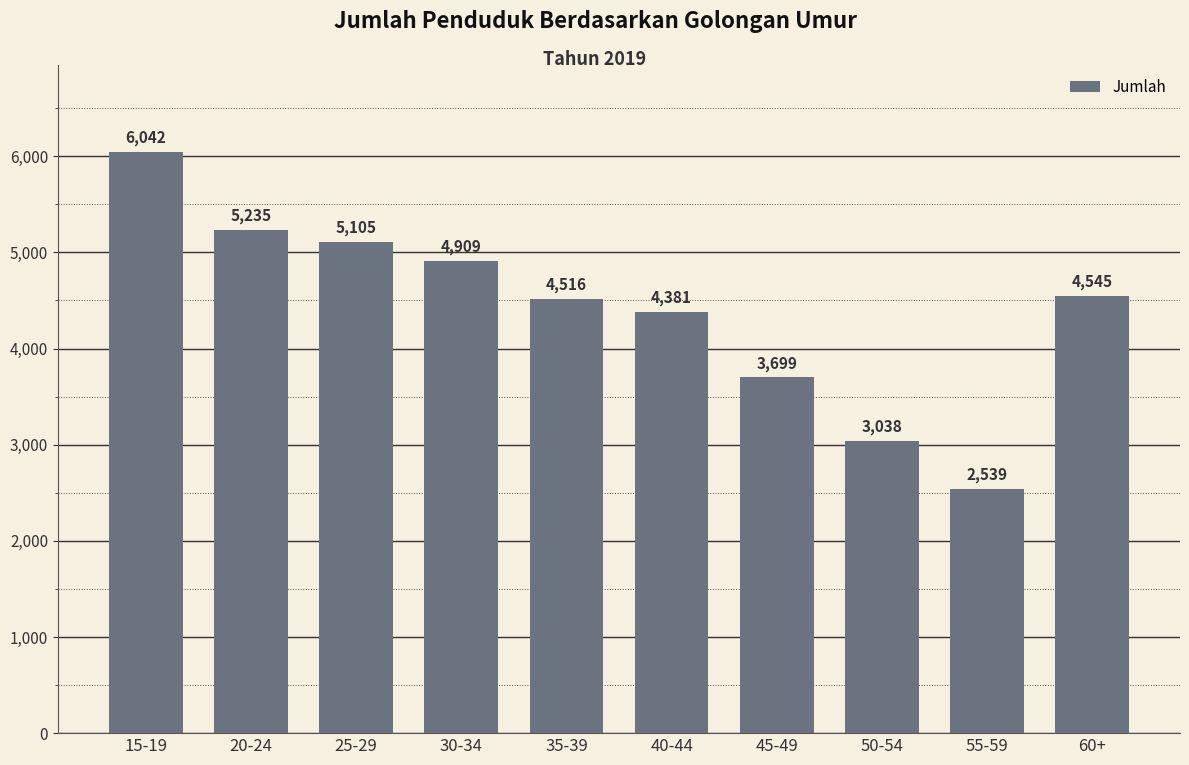

Read the value at 40-44, to the nearest 10.

4380